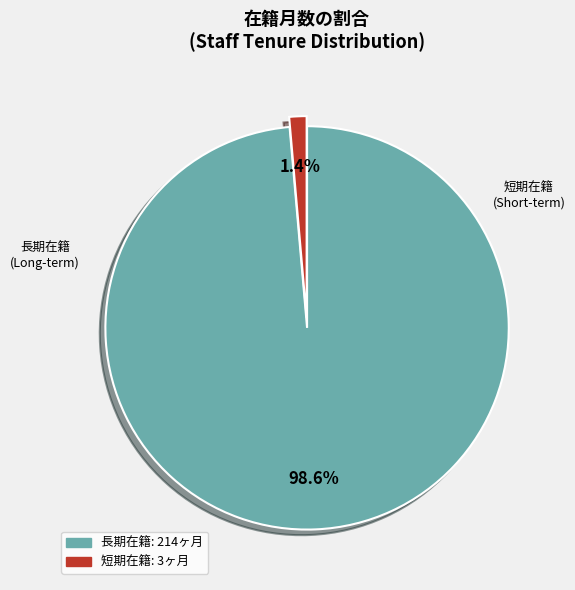

How many slices are in this pie chart?

2